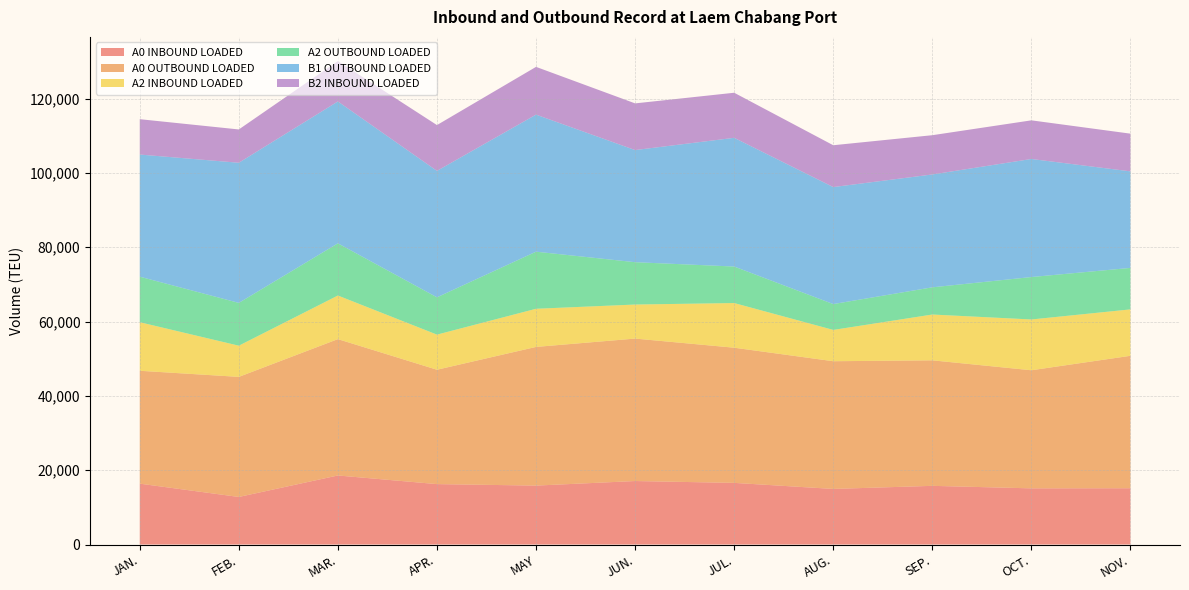

Reading left to right, transcribe all the data shown in this chart.

A0 INBOUND LOADED: JAN.=16376.0	FEB.=12796.5	MAR.=18576.2	APR.=16255.0	MAY=15852.8	JUN.=17080.8	JUL.=16584.2	AUG.=14956.8	SEP.=15785.8	OCT.=15112.8	NOV.=15142.5
A0 OUTBOUND LOADED: JAN.=30370.5	FEB.=32306.0	MAR.=36685.2	APR.=30769.8	MAY=37312.2	JUN.=38327.0	JUL.=36368.5	AUG.=34358.8	SEP.=33772.0	OCT.=31771.8	NOV.=35634.2
A2 INBOUND LOADED: JAN.=13066.0	FEB.=8393.8	MAR.=11731.8	APR.=9448.5	MAY=10263.5	JUN.=9161.8	JUL.=12017.0	AUG.=8425.5	SEP.=12323.5	OCT.=13666.5	NOV.=12488.2
A2 OUTBOUND LOADED: JAN.=12251.0	FEB.=11514.0	MAR.=14044.0	APR.=10037.0	MAY=15362.0	JUN.=11392.0	JUL.=9823.0	AUG.=6953.0	SEP.=7319.0	OCT.=11415.0	NOV.=11160.0
B1 OUTBOUND LOADED: JAN.=32863.5	FEB.=37706.5	MAR.=38173.8	APR.=34021.2	MAY=36876.0	JUN.=30169.8	JUL.=34634.2	AUG.=31481.2	SEP.=30367.0	OCT.=31766.0	NOV.=25978.0
B2 INBOUND LOADED: JAN.=9512.0	FEB.=8958.8	MAR.=10866.0	APR.=12321.2	MAY=12846.5	JUN.=12557.2	JUL.=12125.0	AUG.=11252.5	SEP.=10561.5	OCT.=10394.5	NOV.=10141.2